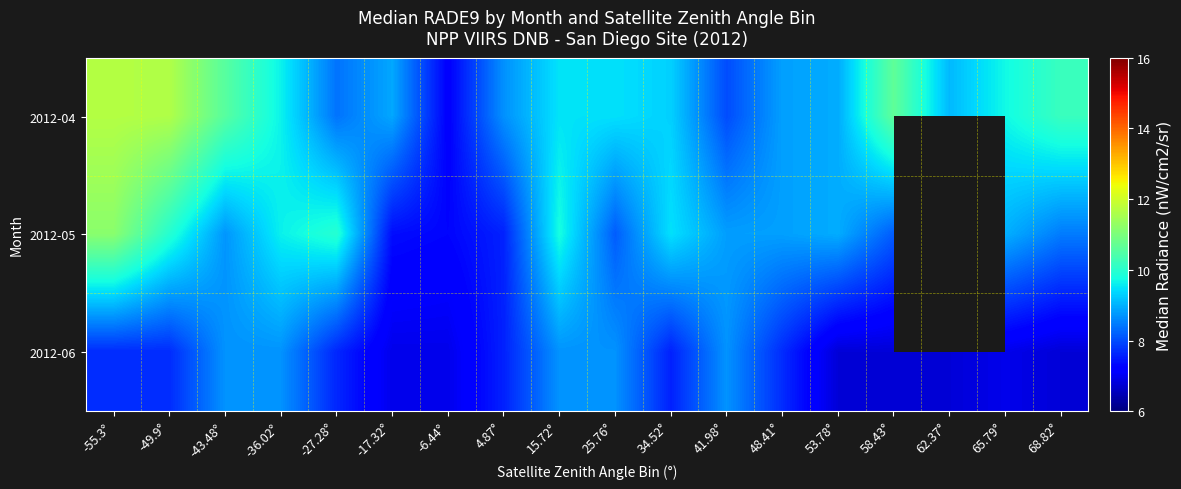

What is the maximum value shown in the chart?

11.7